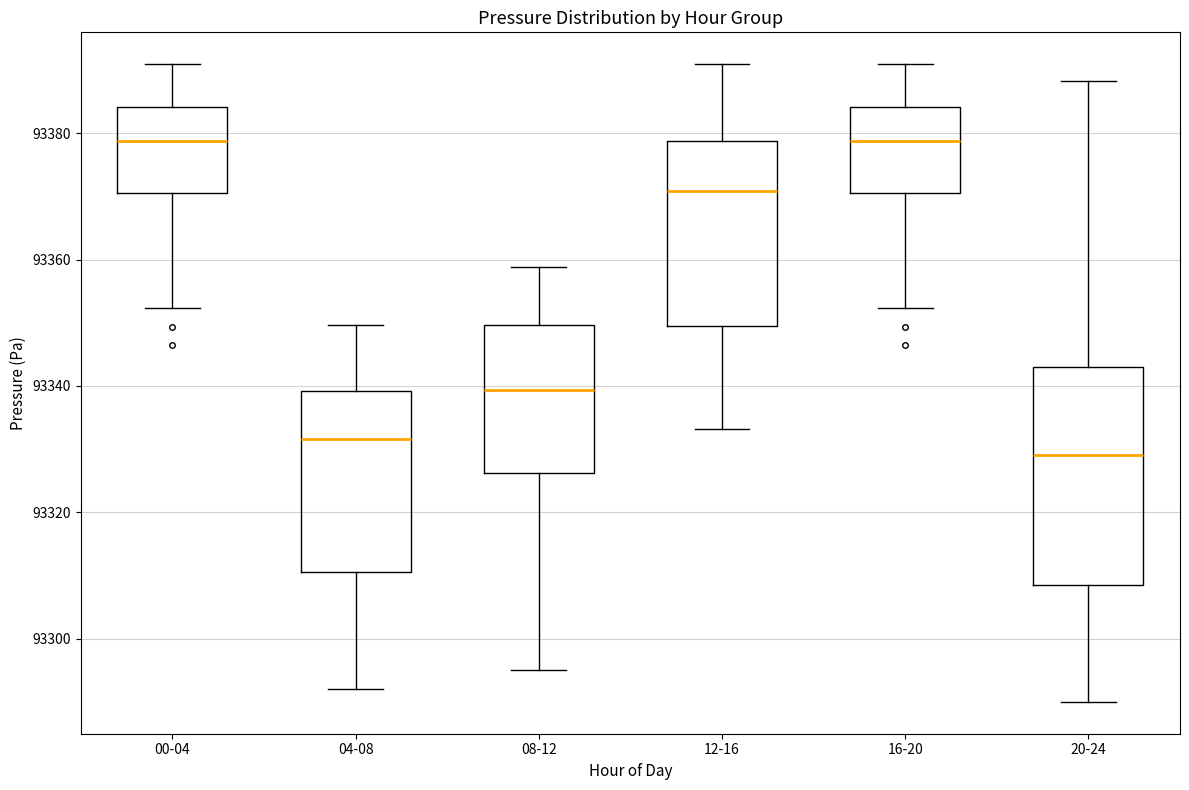

Reading left to right, read every box against the y-axis: the position of its median line, the range the box covers, and the ends of its whiskers. The values are not printed on the chart, so give them approximately, as read against the axis.

00-04: median 93378, box 93370 to 93384, whiskers 93352 to 93390
04-08: median 93332, box 93310 to 93340, whiskers 93292 to 93350
08-12: median 93340, box 93326 to 93350, whiskers 93296 to 93358
12-16: median 93370, box 93350 to 93378, whiskers 93334 to 93390
16-20: median 93378, box 93370 to 93384, whiskers 93352 to 93390
20-24: median 93330, box 93308 to 93344, whiskers 93290 to 93388